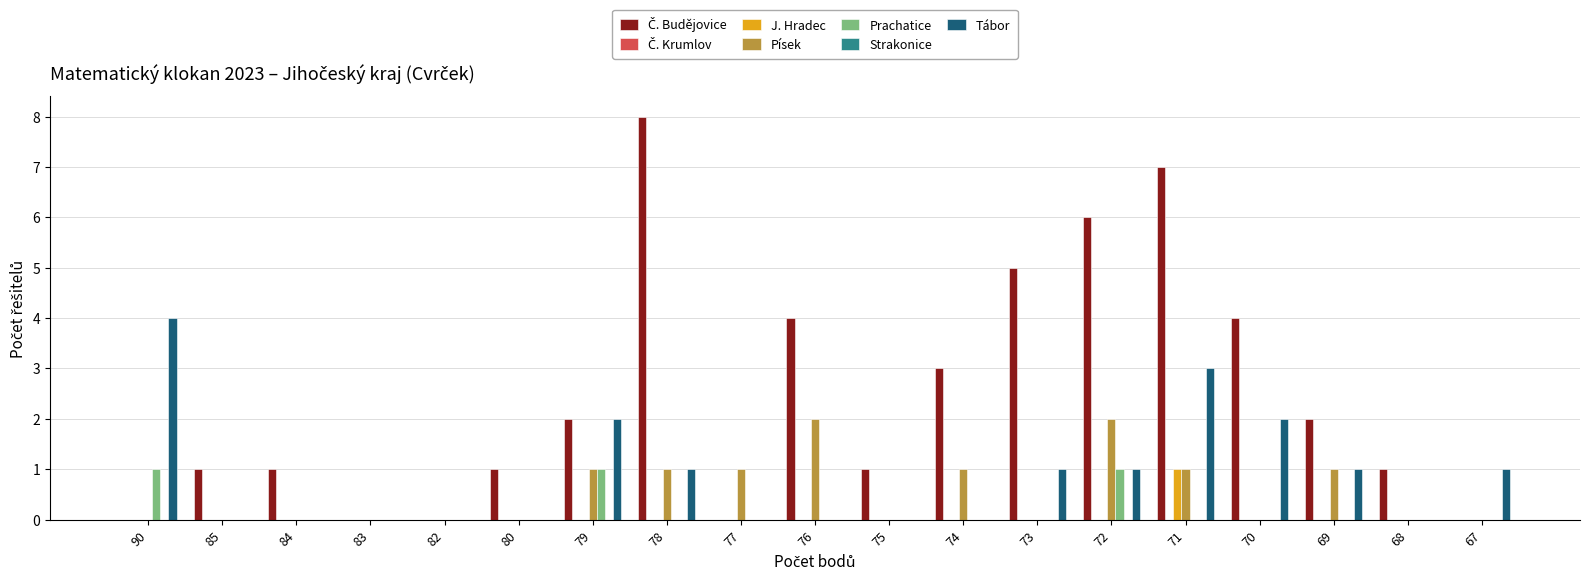

True or false: Prachatice has a value of 2 at 90.

False